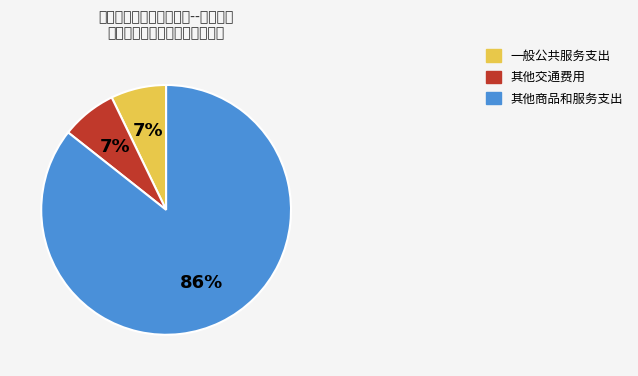

How many segments does this pie chart have?

3